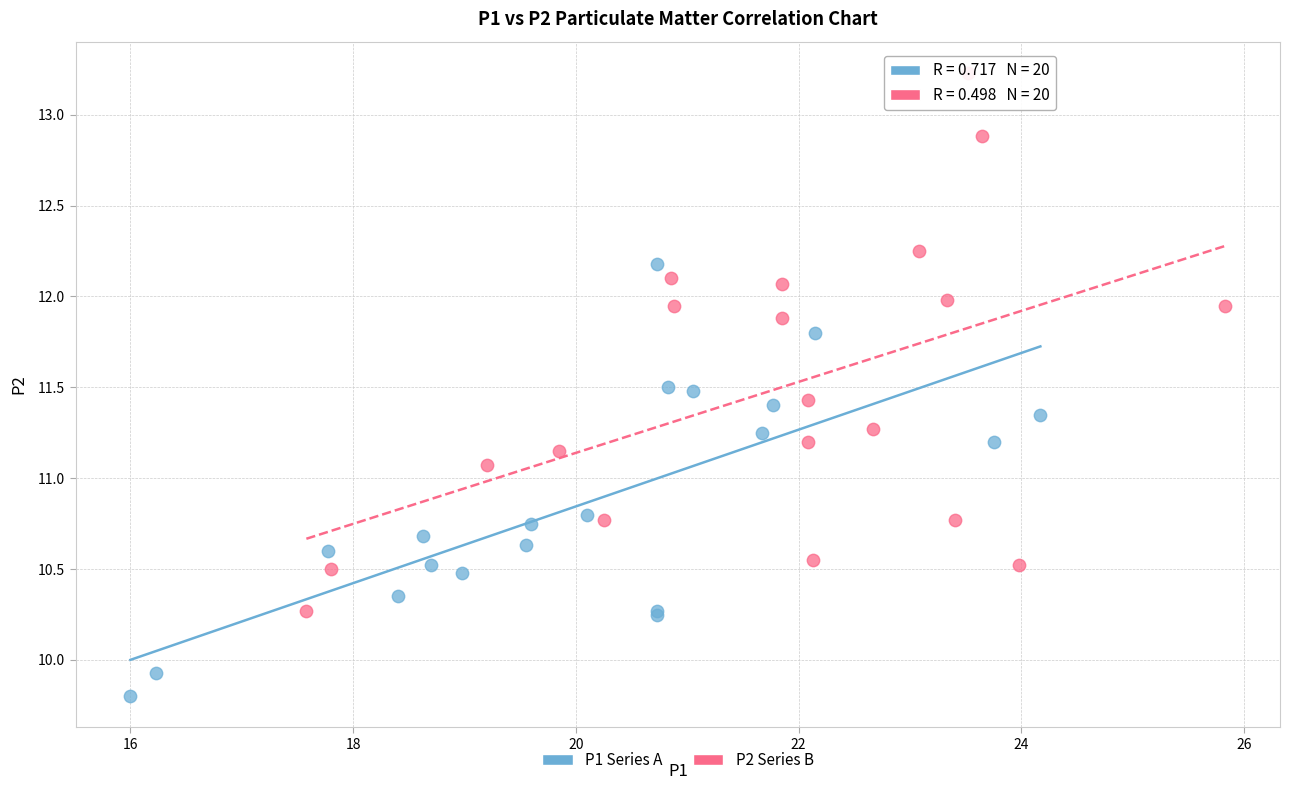

Which series contains the lowest Y value?

P1 Series A